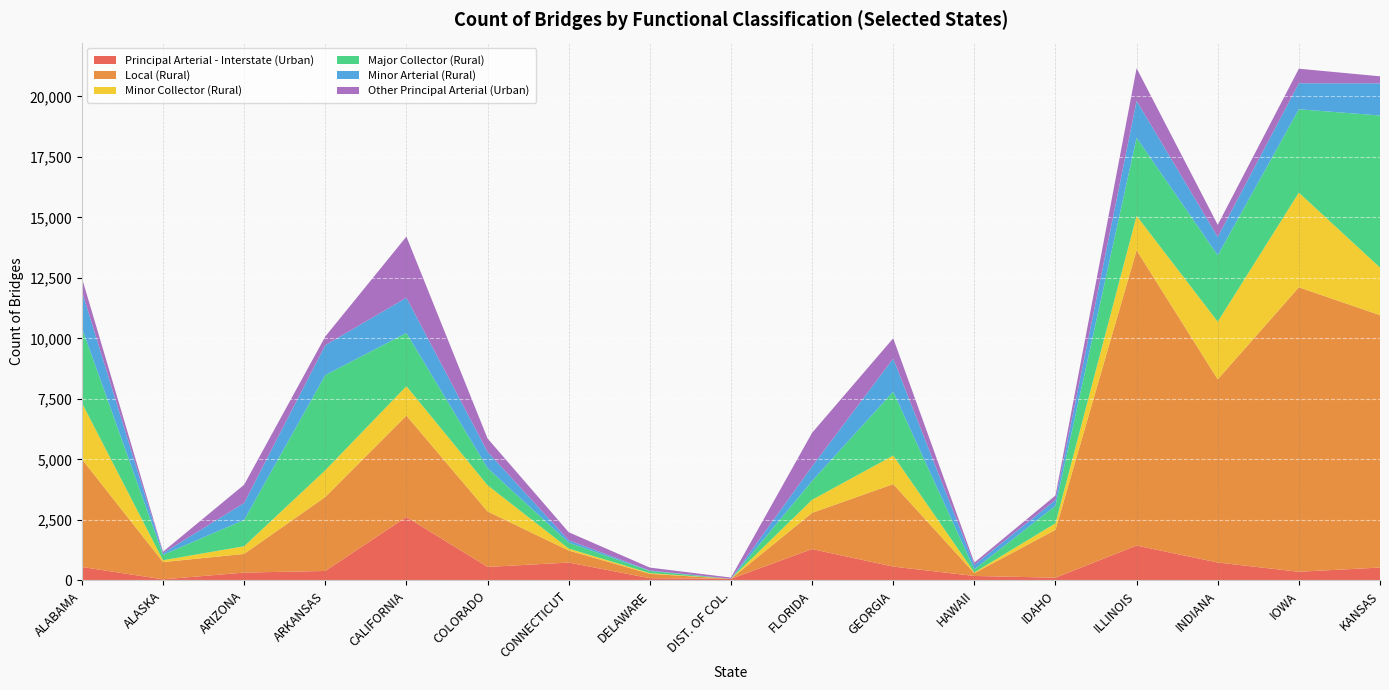

Reading right to left, list all the values displayed in this chart.

Principal Arterial - Interstate (Urban): KANSAS=533	IOWA=359	INDIANA=741	ILLINOIS=1442	IDAHO=114	HAWAII=186	GEORGIA=573	FLORIDA=1296	DIST. OF COL.=67	DELAWARE=93	CONNECTICUT=740	COLORADO=559	CALIFORNIA=2623	ARKANSAS=392	ARIZONA=325	ALASKA=46	ALABAMA=557
Local (Rural): KANSAS=10431	IOWA=11755	INDIANA=7569	ILLINOIS=12203	IDAHO=1978	HAWAII=116	GEORGIA=3409	FLORIDA=1497	DIST. OF COL.=0	DELAWARE=182	CONNECTICUT=497	COLORADO=2293	CALIFORNIA=4189	ARKANSAS=3059	ARIZONA=772	ALASKA=713	ALABAMA=4456
Minor Collector (Rural): KANSAS=1967	IOWA=3912	INDIANA=2384	ILLINOIS=1423	IDAHO=271	HAWAII=31	GEORGIA=1180	FLORIDA=539	DIST. OF COL.=1	DELAWARE=28	CONNECTICUT=82	COLORADO=1082	CALIFORNIA=1217	ARKANSAS=1104	ARIZONA=317	ALASKA=76	ALABAMA=2324
Major Collector (Rural): KANSAS=6284	IOWA=3446	INDIANA=2743	ILLINOIS=3227	IDAHO=721	HAWAII=128	GEORGIA=2640	FLORIDA=780	DIST. OF COL.=0	DELAWARE=89	CONNECTICUT=244	COLORADO=710	CALIFORNIA=2198	ARKANSAS=3931	ARIZONA=1089	ALASKA=226	ALABAMA=3098
Minor Arterial (Rural): KANSAS=1329	IOWA=1075	INDIANA=762	ILLINOIS=1524	IDAHO=239	HAWAII=180	GEORGIA=1368	FLORIDA=600	DIST. OF COL.=0	DELAWARE=20	CONNECTICUT=98	COLORADO=673	CALIFORNIA=1457	ARKANSAS=1237	ARIZONA=699	ALASKA=67	ALABAMA=1515
Other Principal Arterial (Urban): KANSAS=290	IOWA=601	INDIANA=498	ILLINOIS=1349	IDAHO=188	HAWAII=98	GEORGIA=838	FLORIDA=1389	DIST. OF COL.=51	DELAWARE=120	CONNECTICUT=332	COLORADO=551	CALIFORNIA=2527	ARKANSAS=360	ARIZONA=756	ALASKA=59	ALABAMA=552